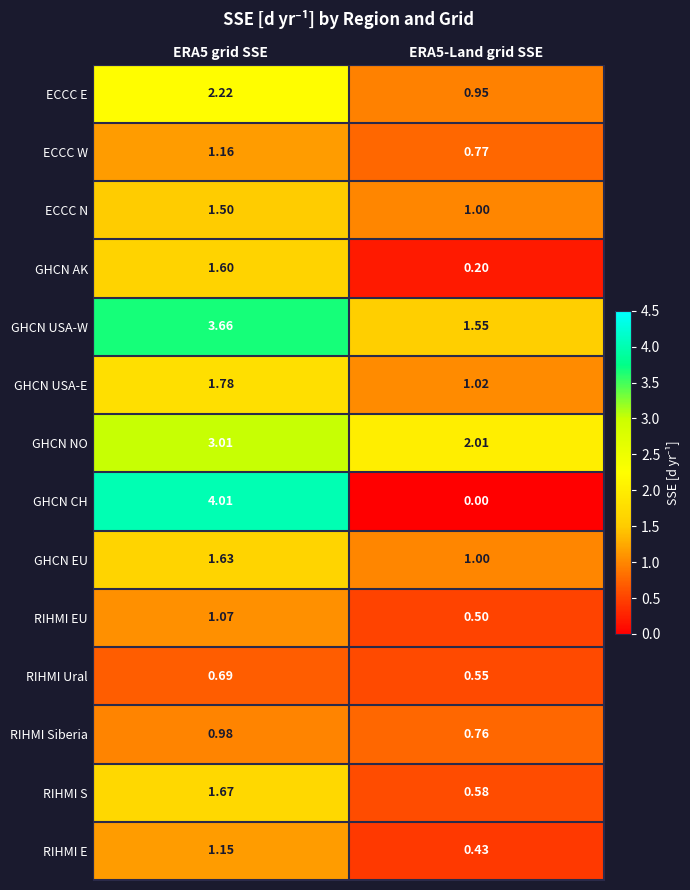

Which series has the widest spread of values?

GHCN CH